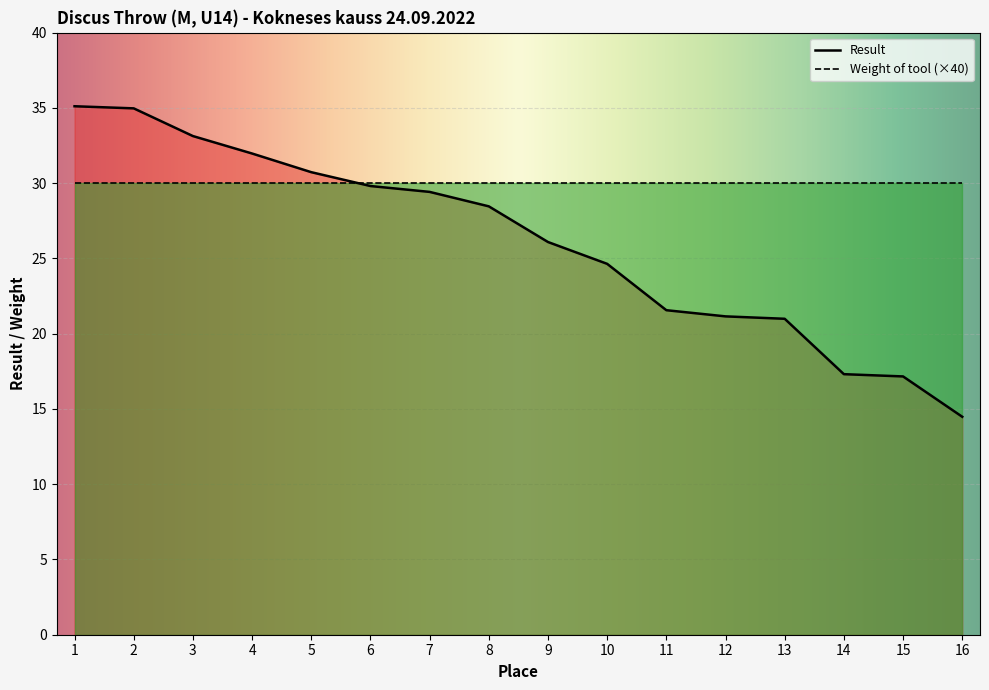

Does the chart display data point markers on the line(s)?

No